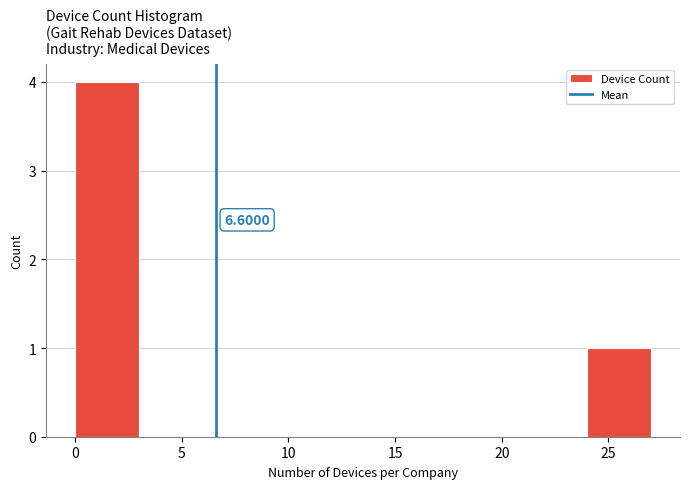

Over which range of the x-axis is the bar tallest?

0 to 3